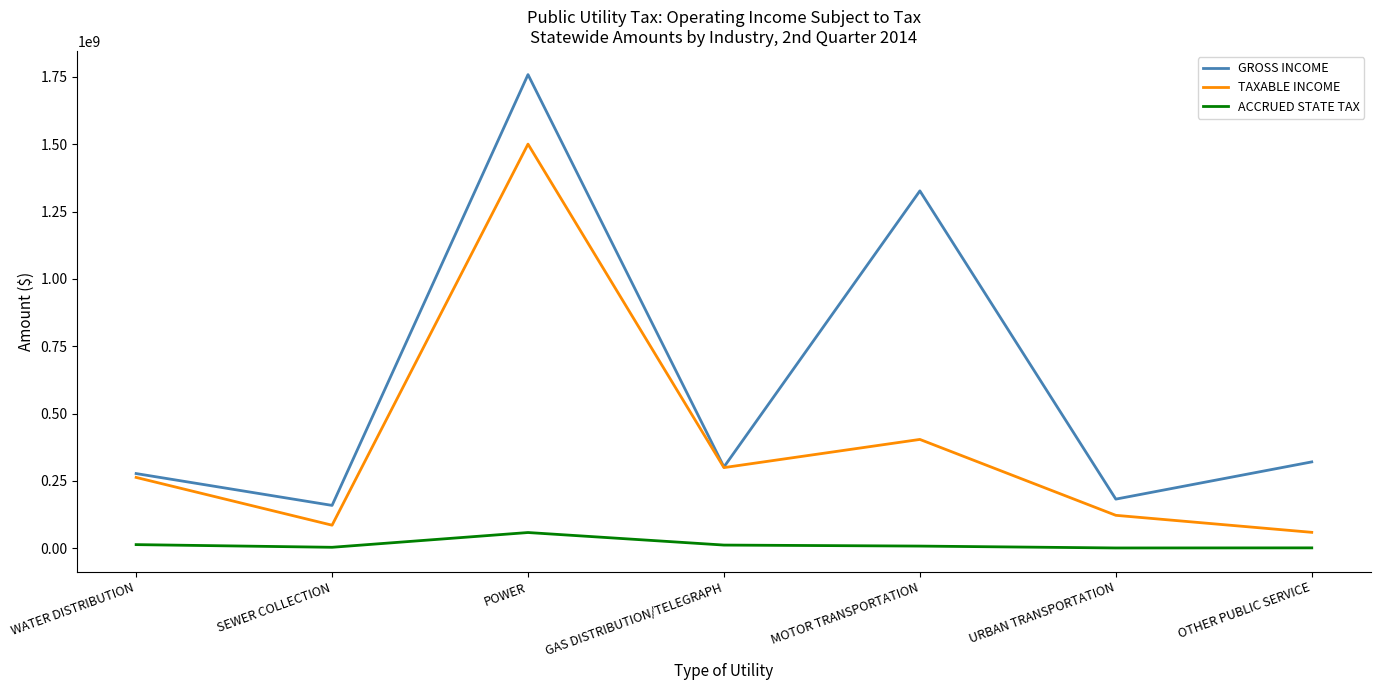

True or false: TAXABLE INCOME and ACCRUED STATE TAX cross at least once.

False